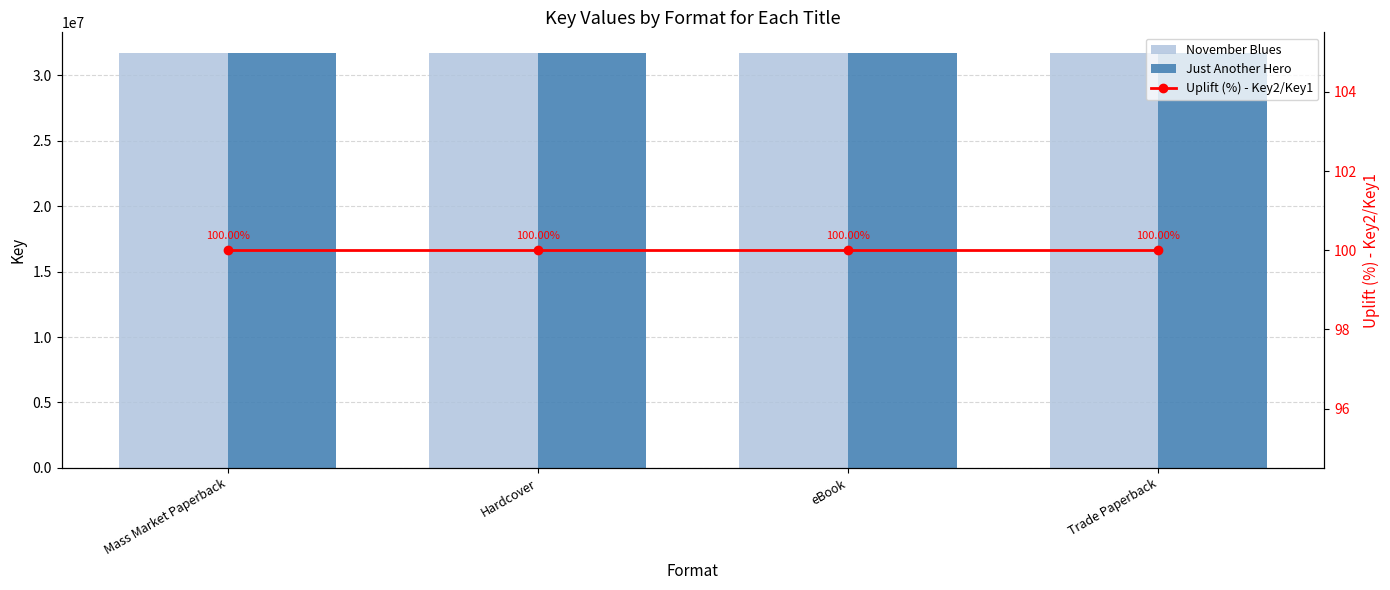

How many groups of bars are there?

4